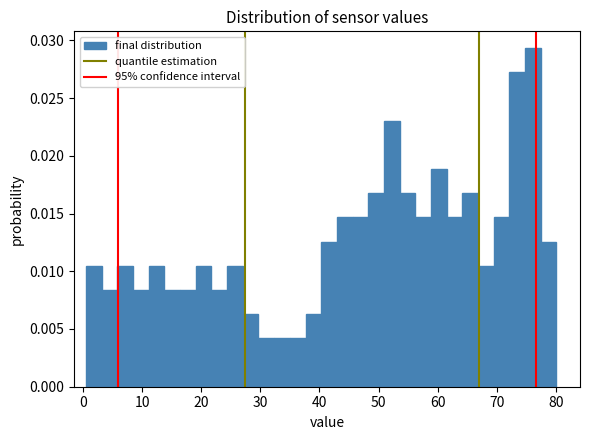

Around what value on the x-axis is the tallest bar? Give the approximate position of its centre, as read against the axis.

76